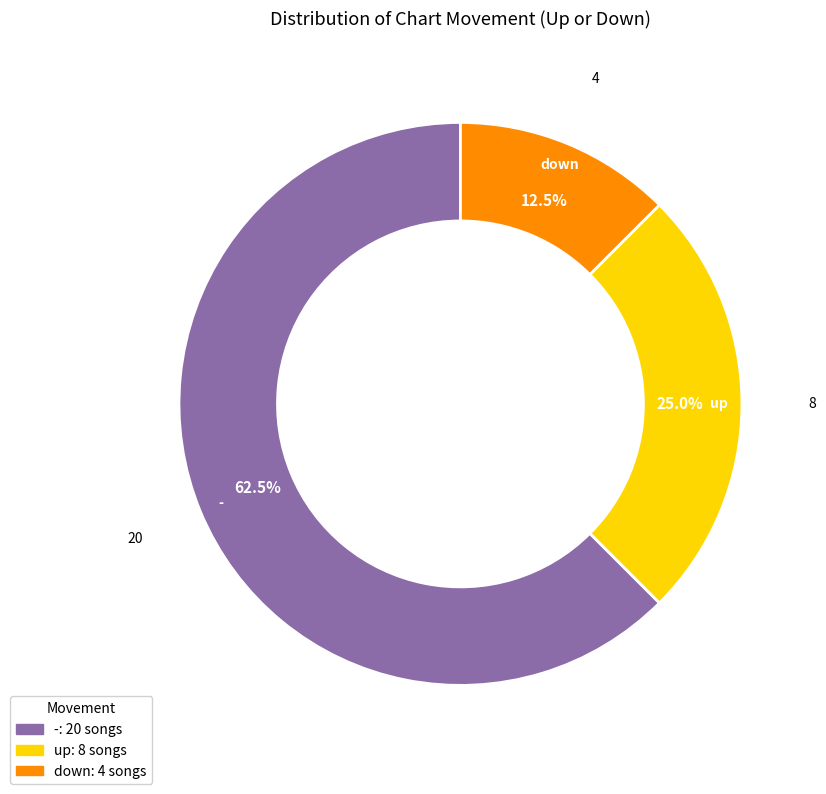

Is there any slice that represents more than half of the pie?

Yes